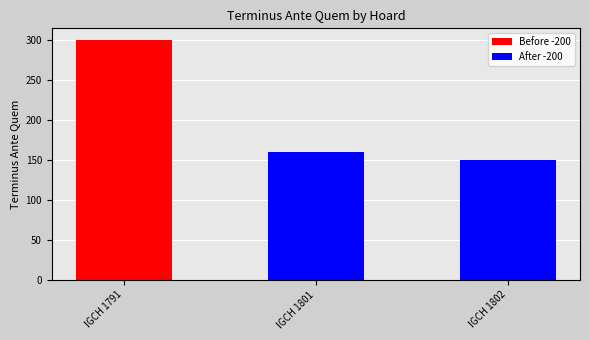

Which has a higher value, IGCH 1802 or IGCH 1791?

IGCH 1791